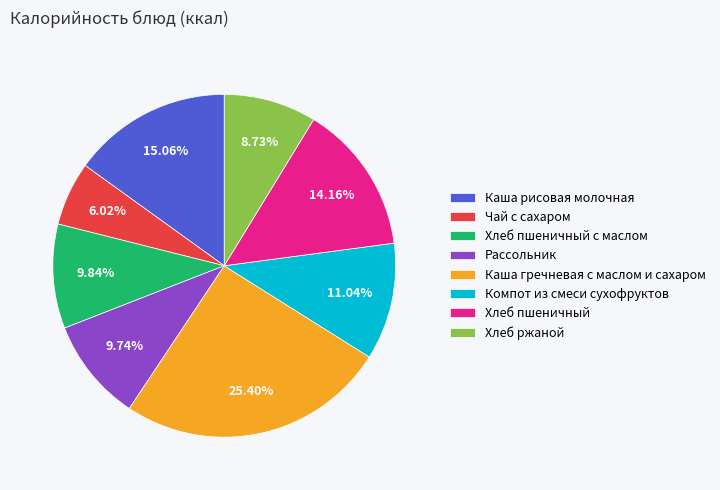

Which slice is the largest?

Каша гречневая с маслом и сахаром